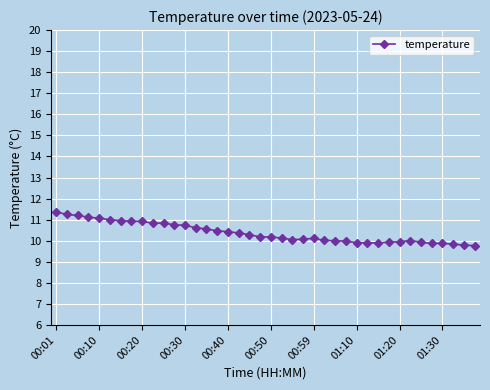

What is the value of the 6th point from the left?

11.0